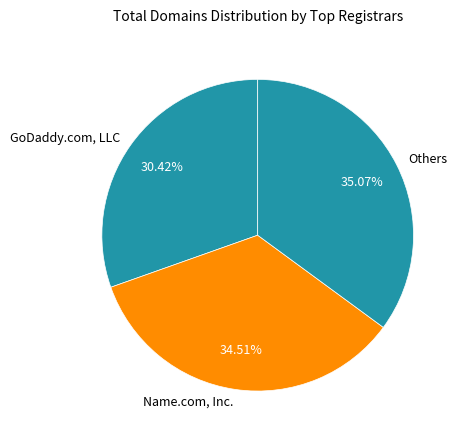

Is there any slice that represents more than half of the pie?

No